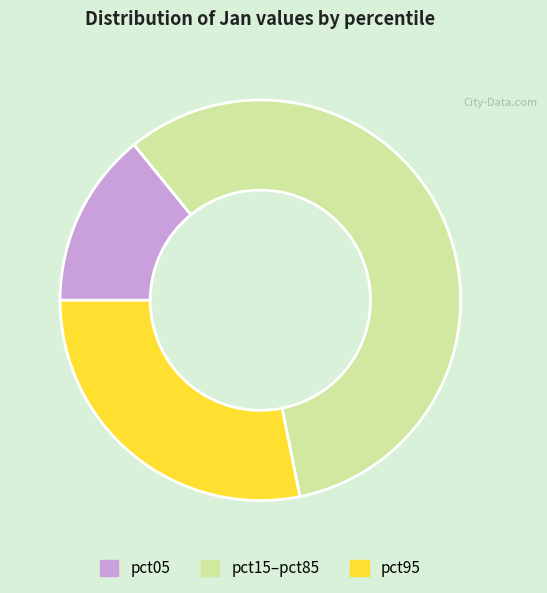

Between pct05 and pct15–pct85, which is larger?

pct15–pct85